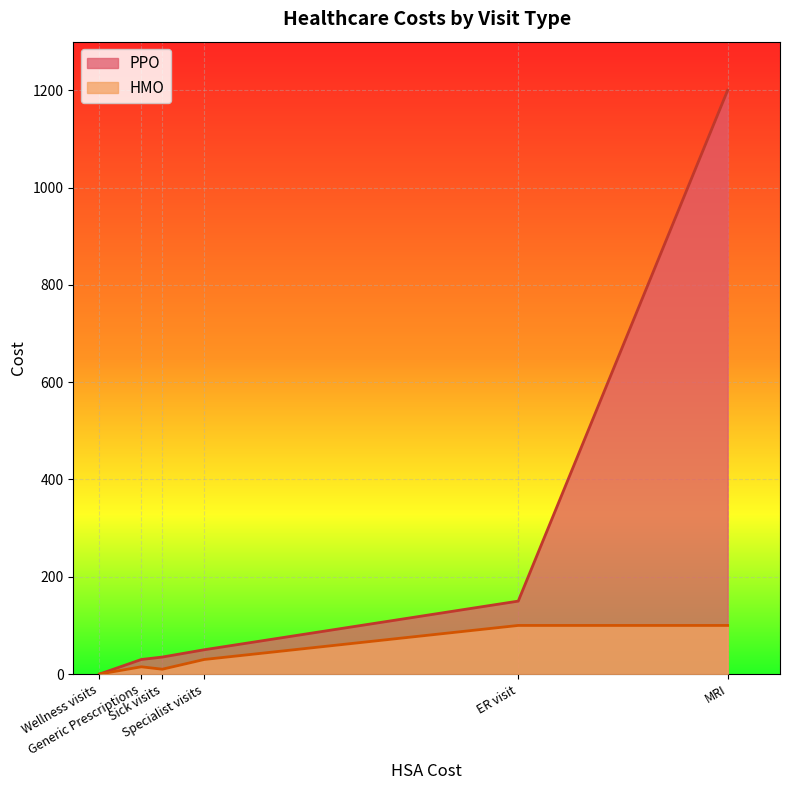

What is the greatest value displayed?

1200